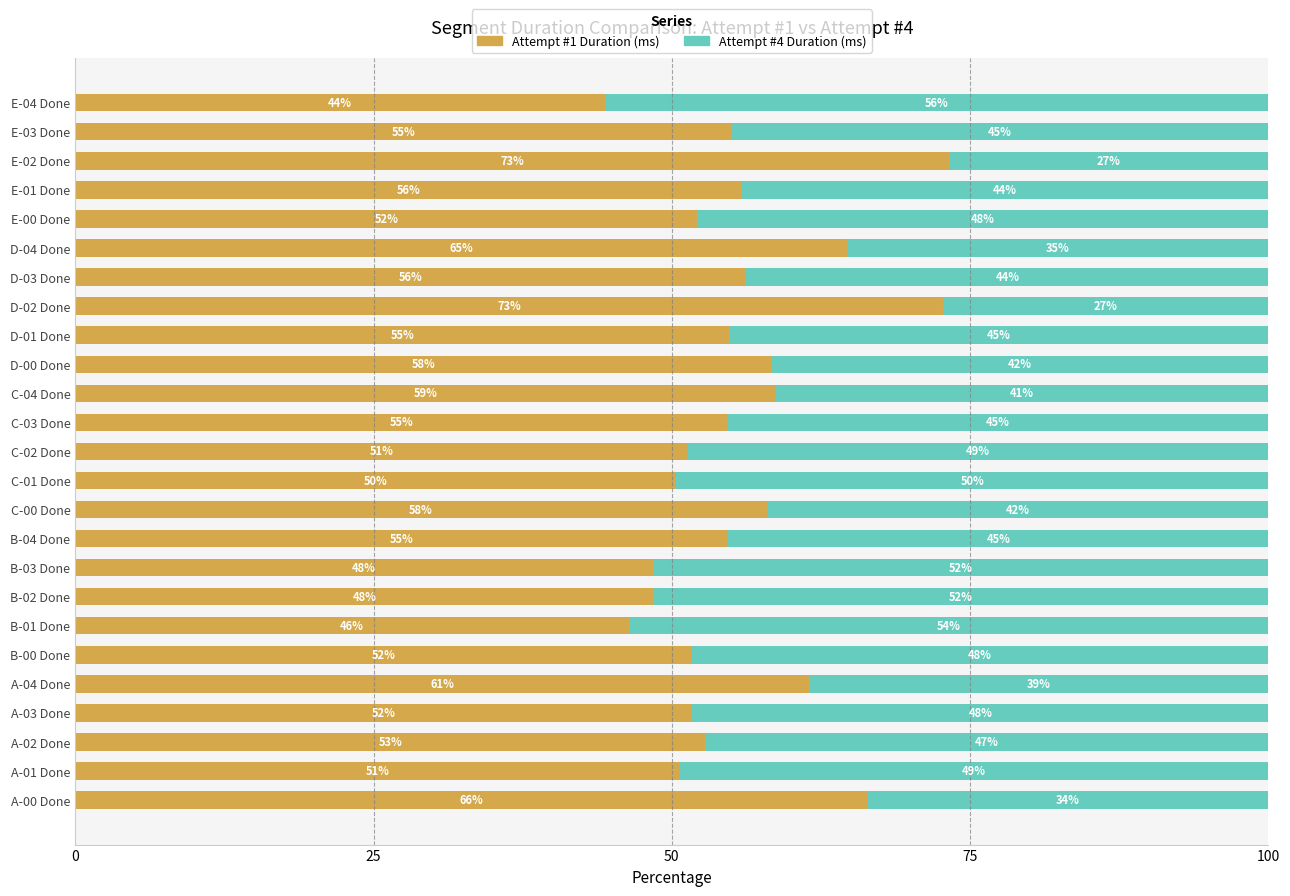

What is the average value of the Attempt #1 Duration (ms) series?

55.7